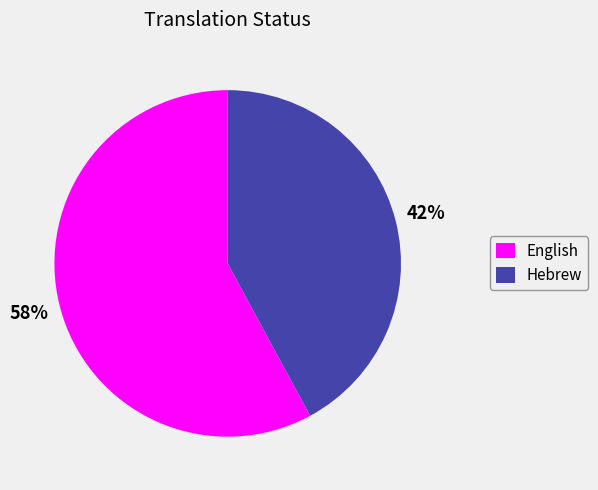

Approximately how many times larger is the value at Hebrew compared to English?

0.7